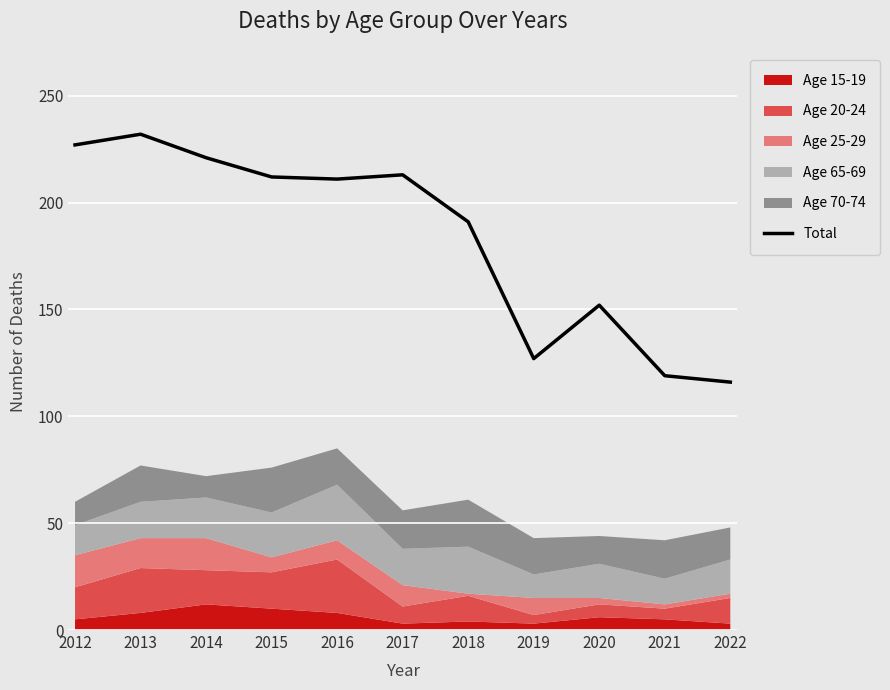

What is the value of the 6th point from the left?

213